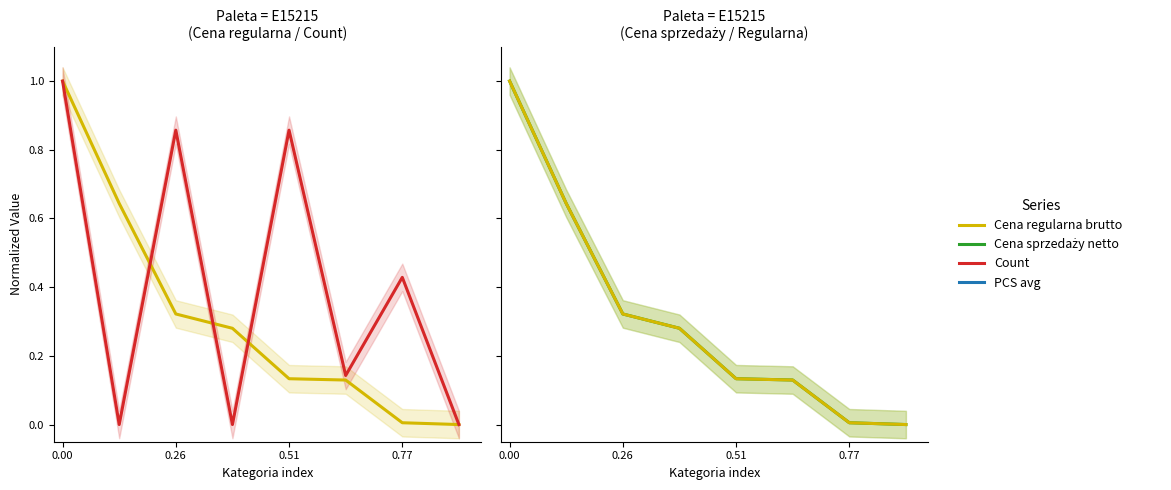

Rank the series by their maximum value, from lowest to highest.

Cena regularna brutto, Count, Cena sprzedaży netto